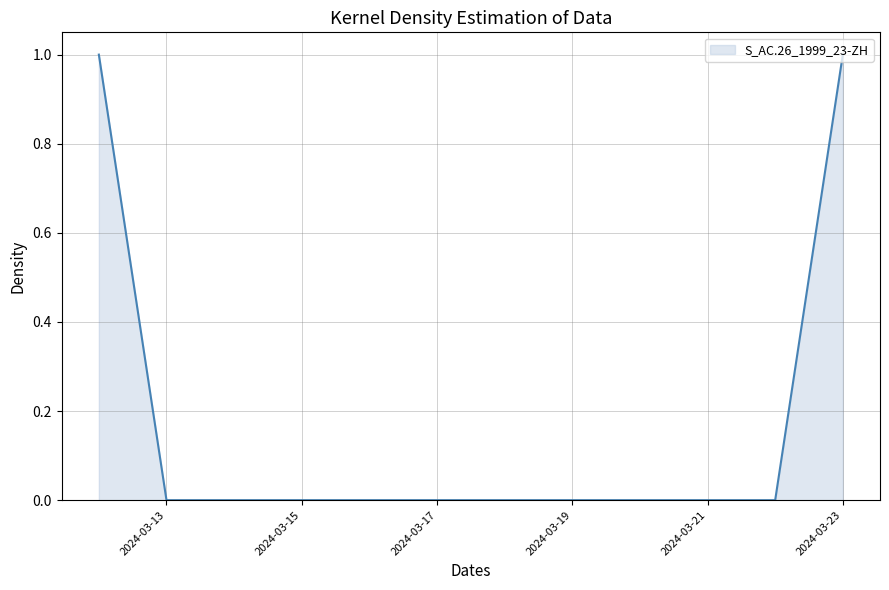

Does the chart display data point markers on the line(s)?

No